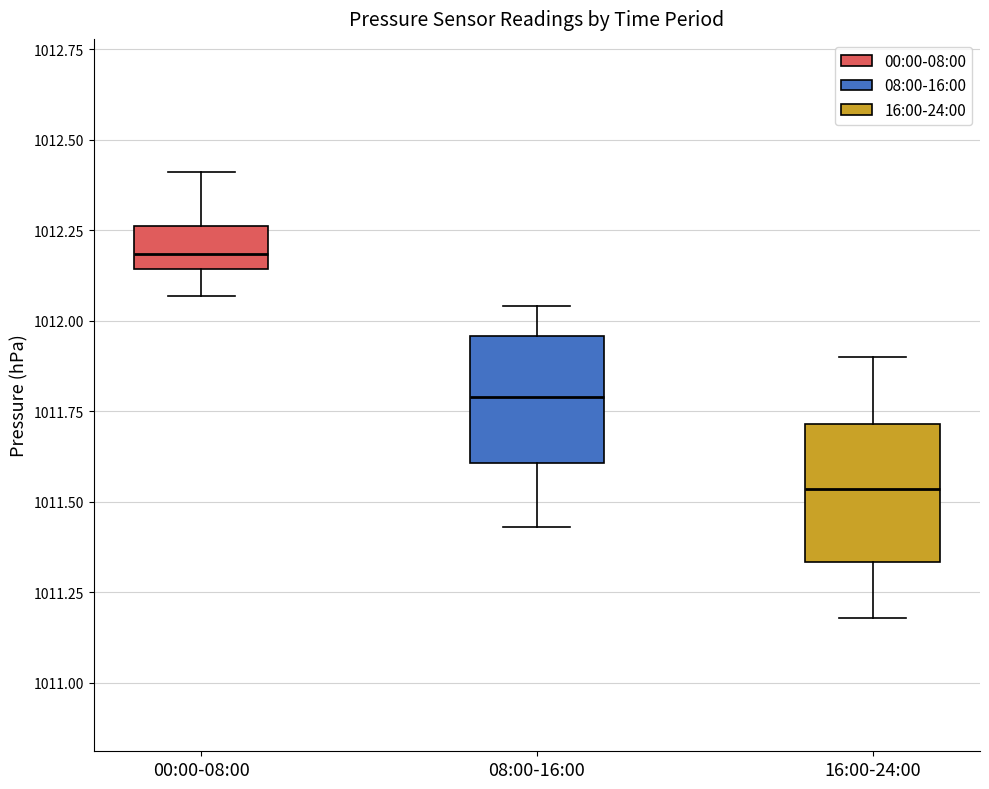

Reading left to right, read every box against the y-axis: the position of its median line, the range the box covers, and the ends of its whiskers. The values are not printed on the chart, so give them approximately, as read against the axis.

00:00-08:00: median 1012.20, box 1012.15 to 1012.25, whiskers 1012.05 to 1012.40
08:00-16:00: median 1011.80, box 1011.60 to 1011.95, whiskers 1011.45 to 1012.05
16:00-24:00: median 1011.55, box 1011.35 to 1011.70, whiskers 1011.20 to 1011.90